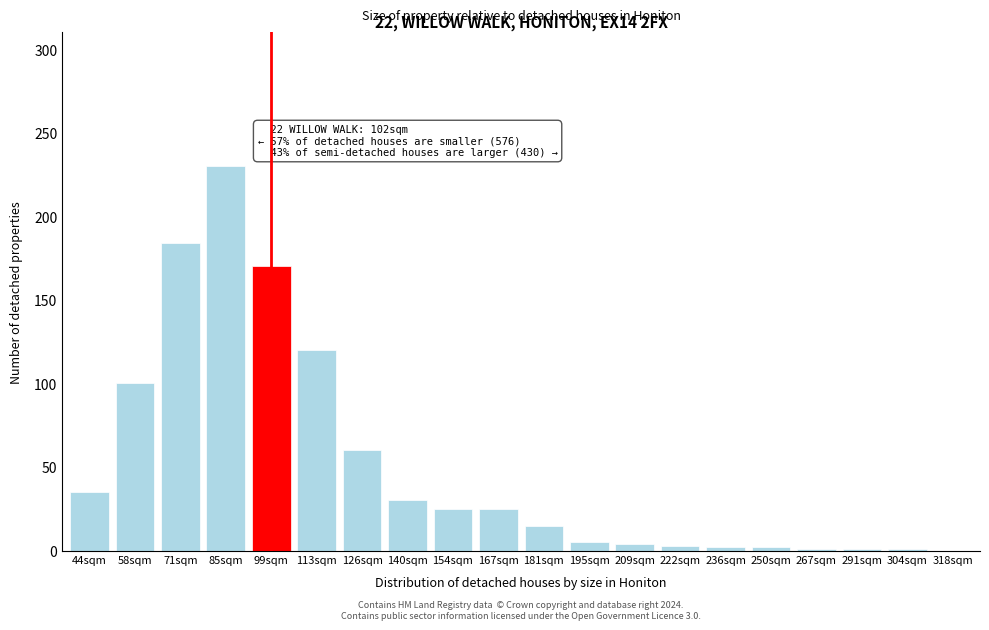

Which label corresponds to the largest value in the chart?

85sqm